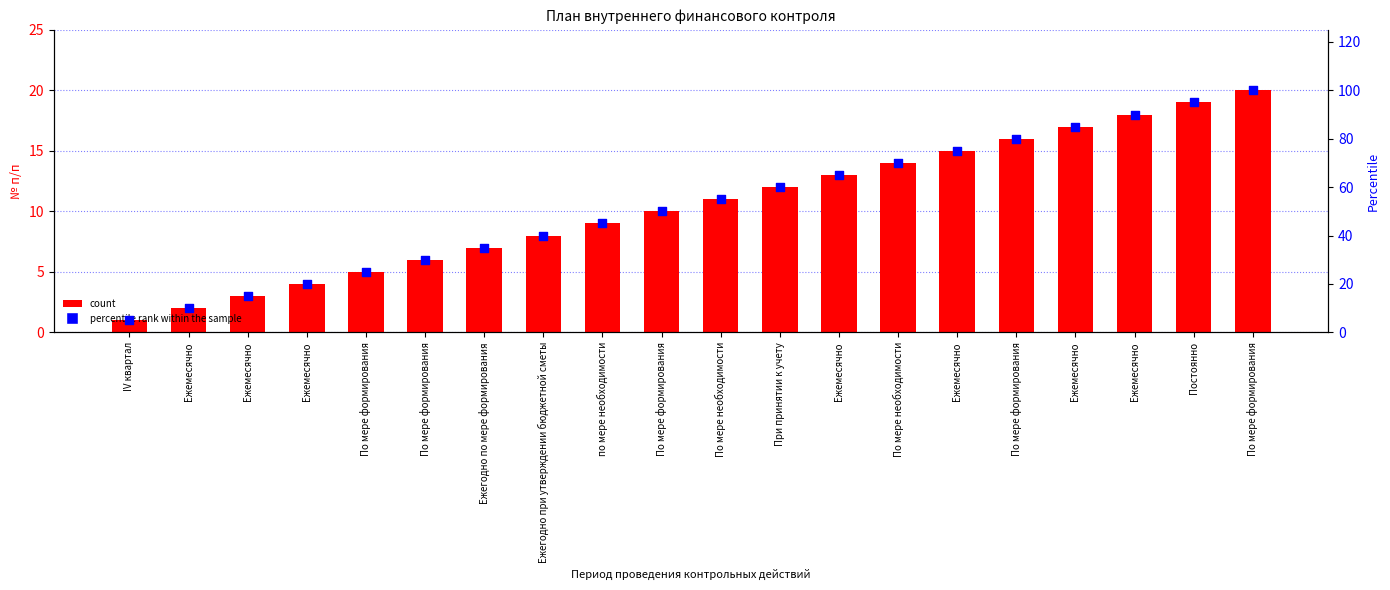

At how many categories does at least one series exceed 6?

19